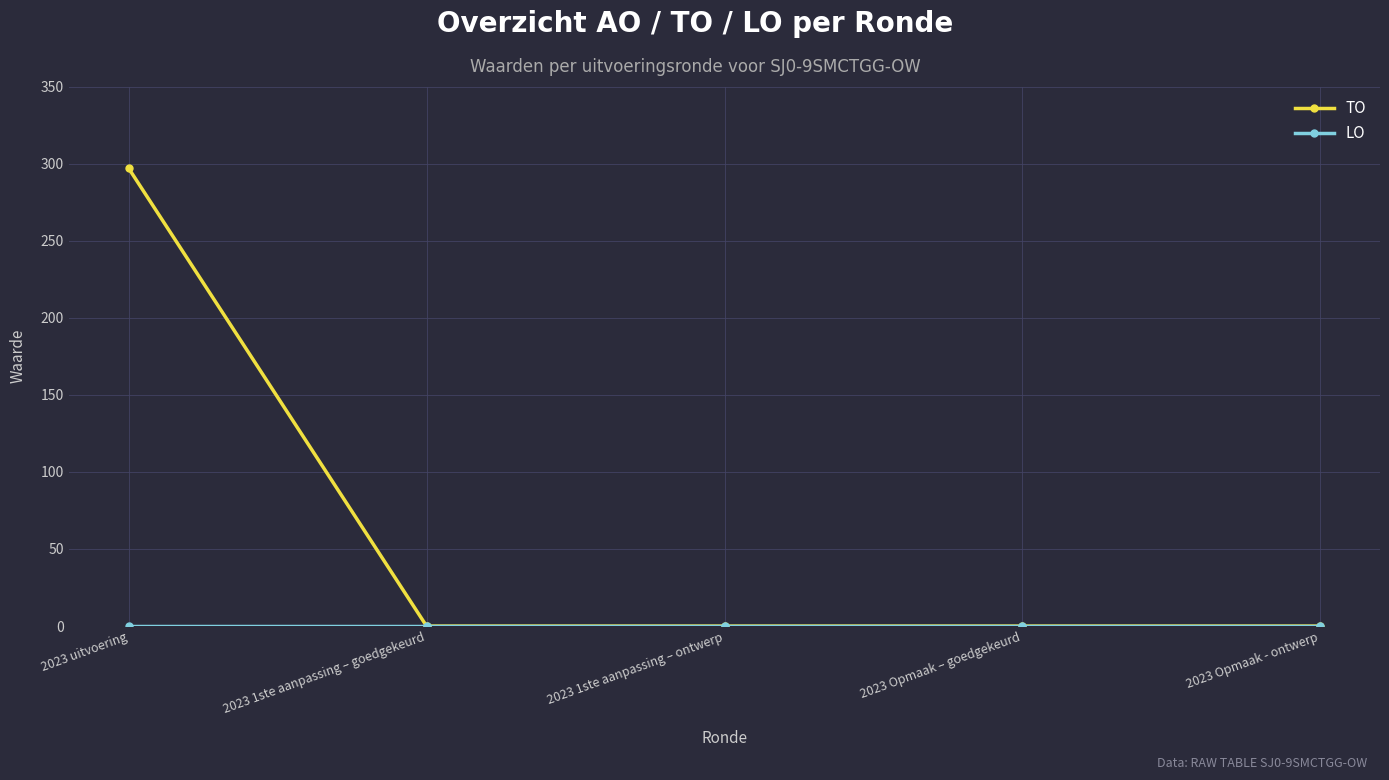

What is the maximum value shown in the chart?

297